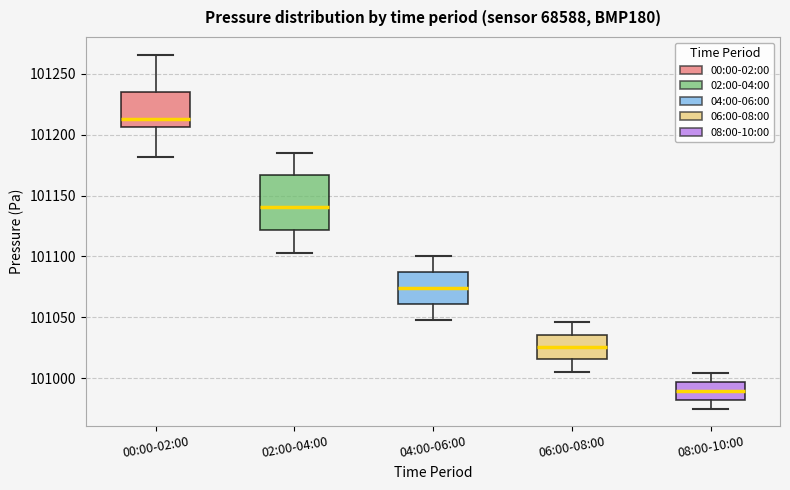

Which box has the highest median line?

00:00-02:00